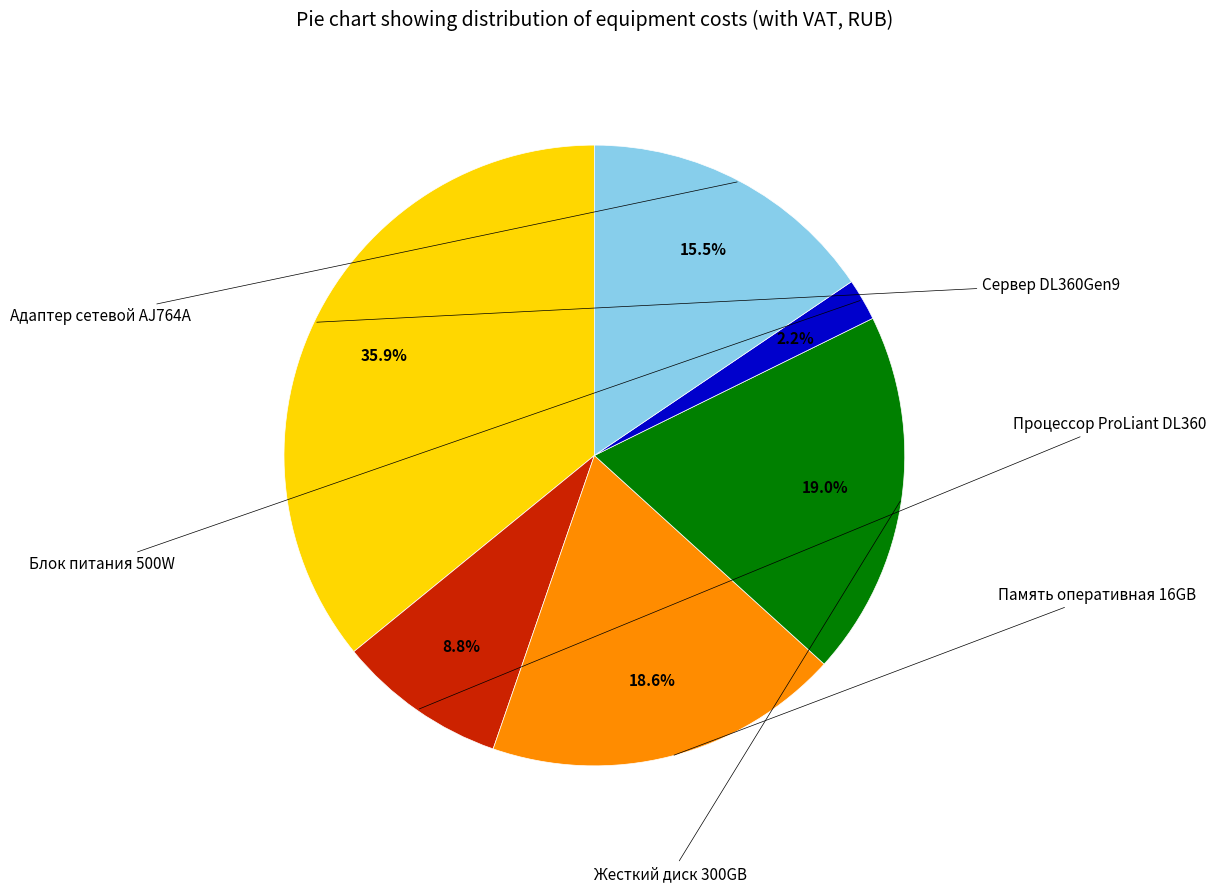

Does any single category account for the majority?

No